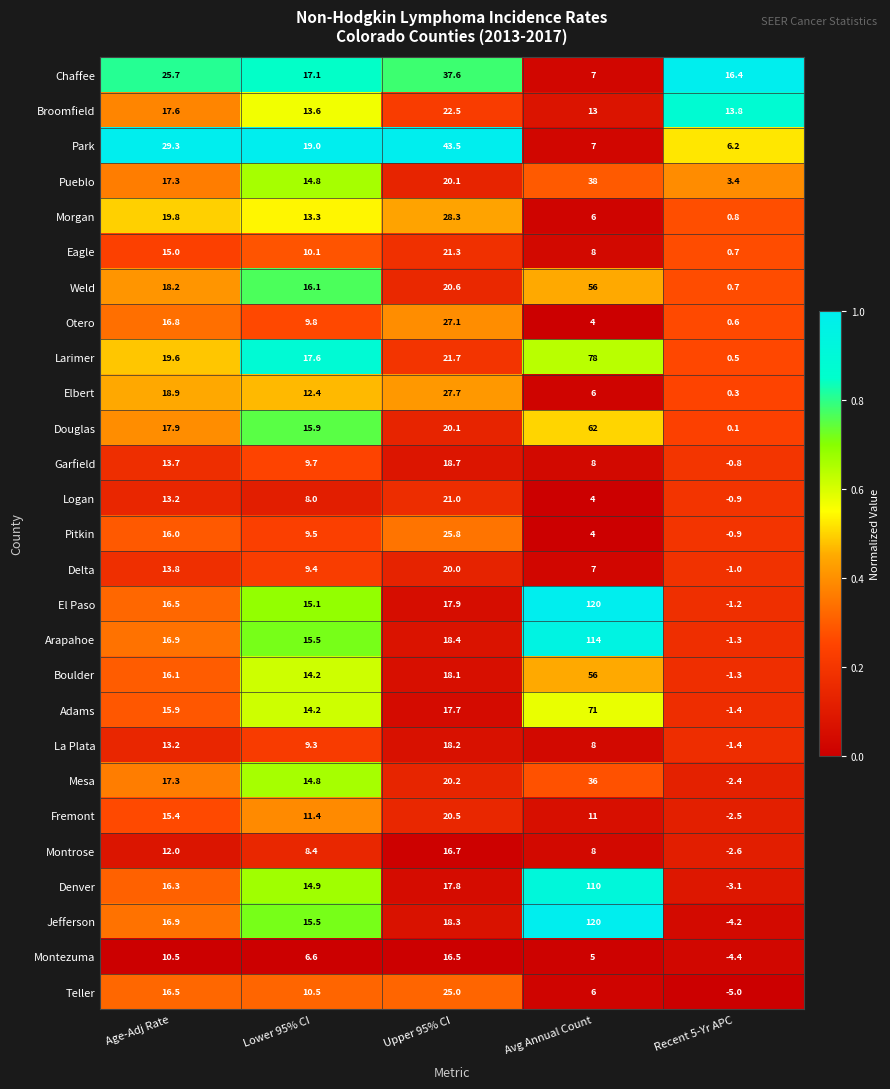

The value of Pueblo at Upper 95% CI is 20.1. True or false?

True